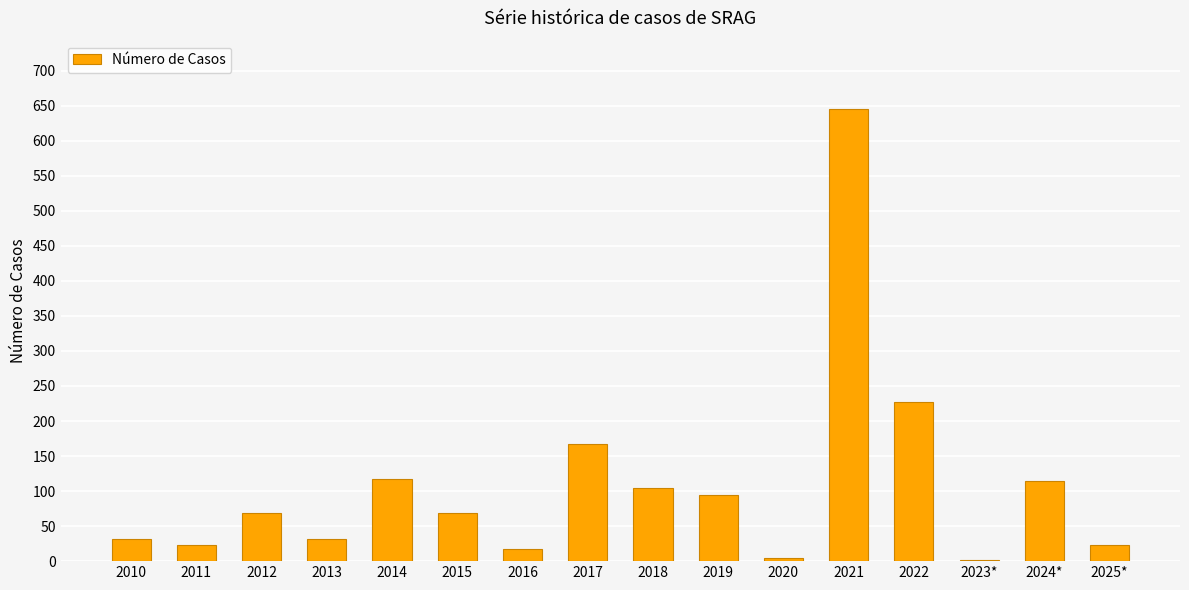

Where is the data nearest to the value 324?

2022